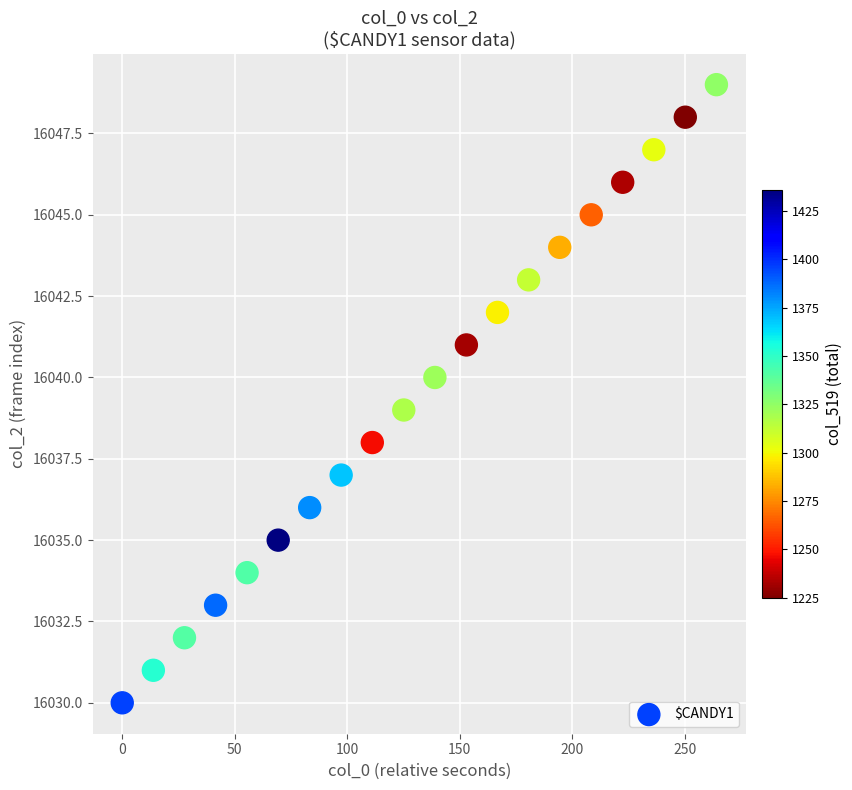

What is the range of Y values (max minus min)?

19